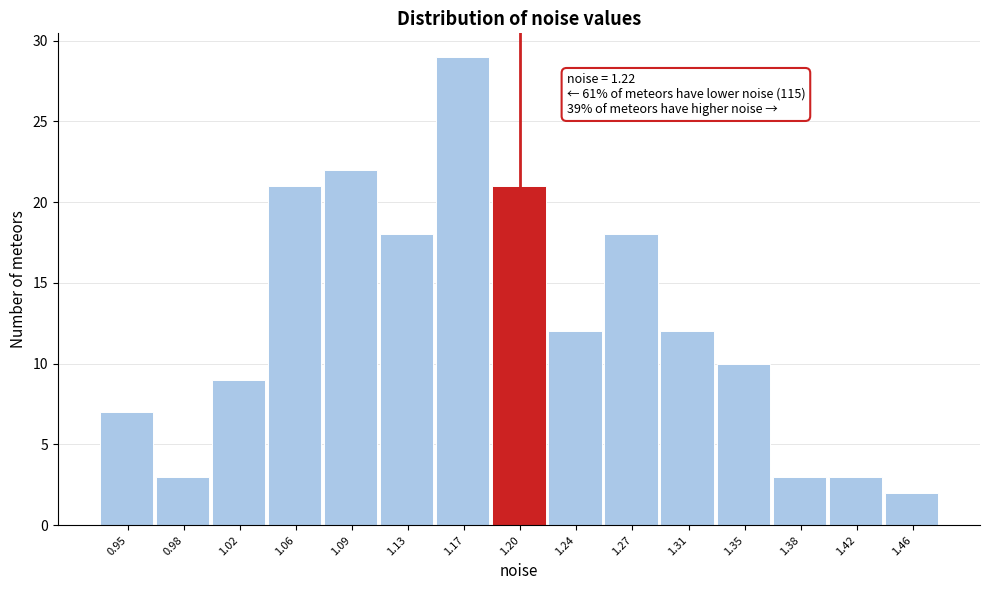

Reading left to right, transcribe all the data shown in this chart.

0.95=7	0.98=3	1.02=9	1.06=21	1.09=22	1.13=18	1.17=29	1.20=21	1.24=12	1.27=18	1.31=12	1.35=10	1.38=3	1.42=3	1.46=2